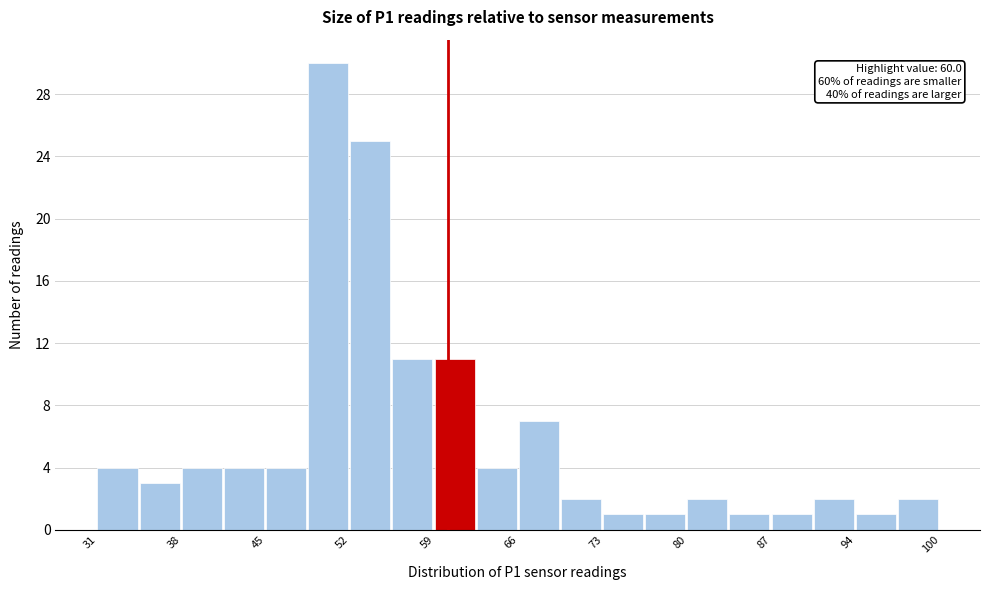

Around what value on the x-axis is the tallest bar? Give the approximate position of its centre, as read against the axis.

50